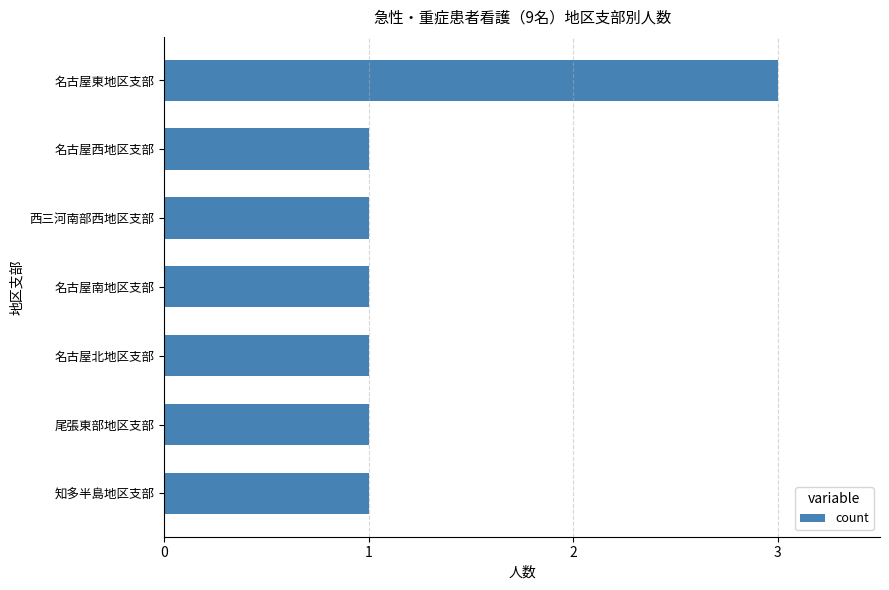

The chart shows a value of 1 at 西三河南部西地区支部. True or false?

True